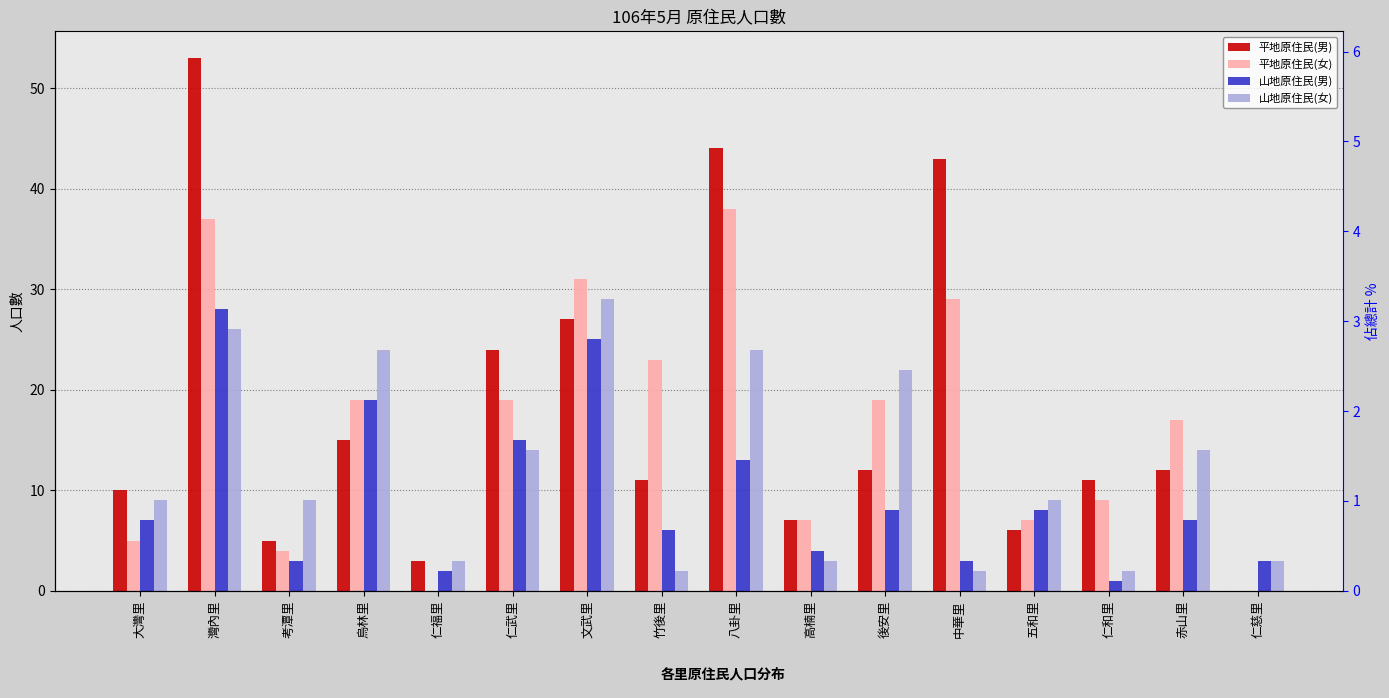

Between 灣內里 and 仁武里, which series saw the biggest shift?

平地原住民(男)